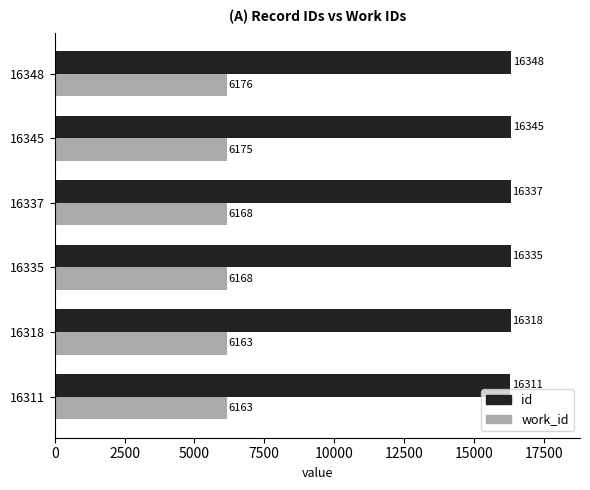

Rank the series at 16337 from highest to lowest value.

id, work_id